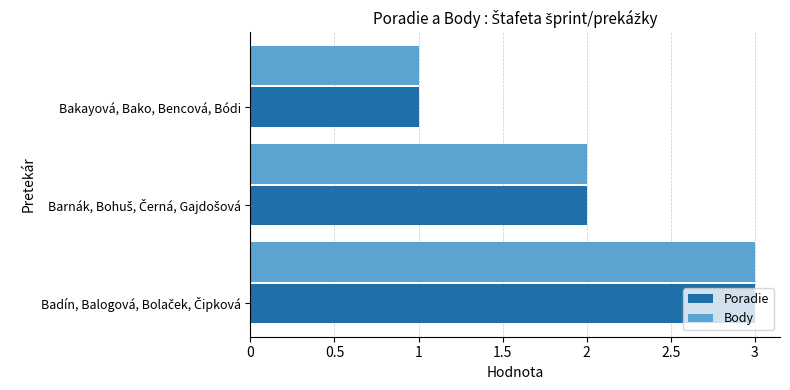

Which category has the lowest value across all series?

Bakayová, Bako, Bencová, Bódi